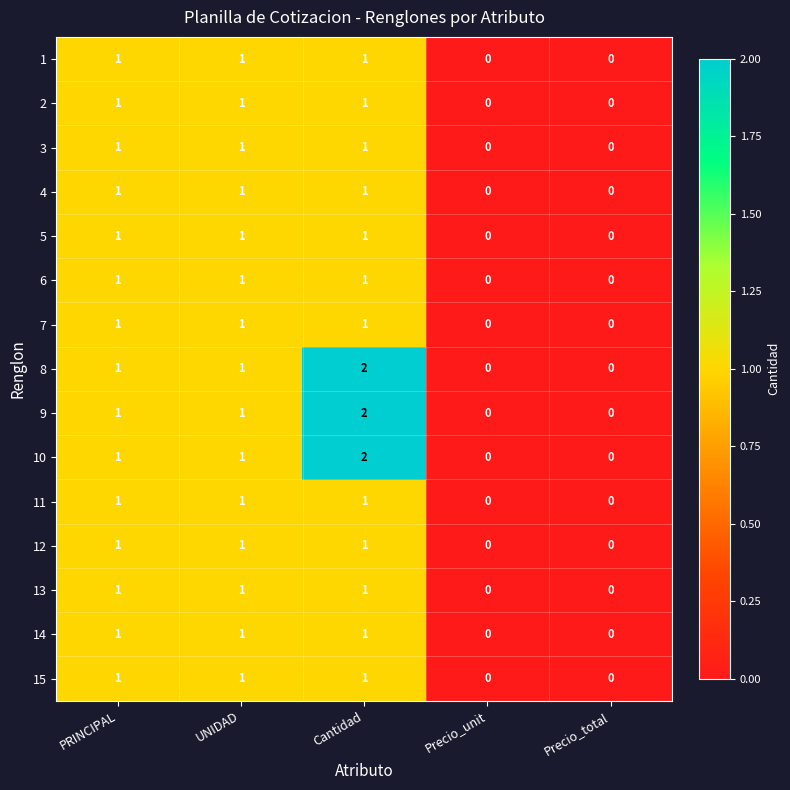

Is it true that 9 equals 1 at Precio_unit?

False